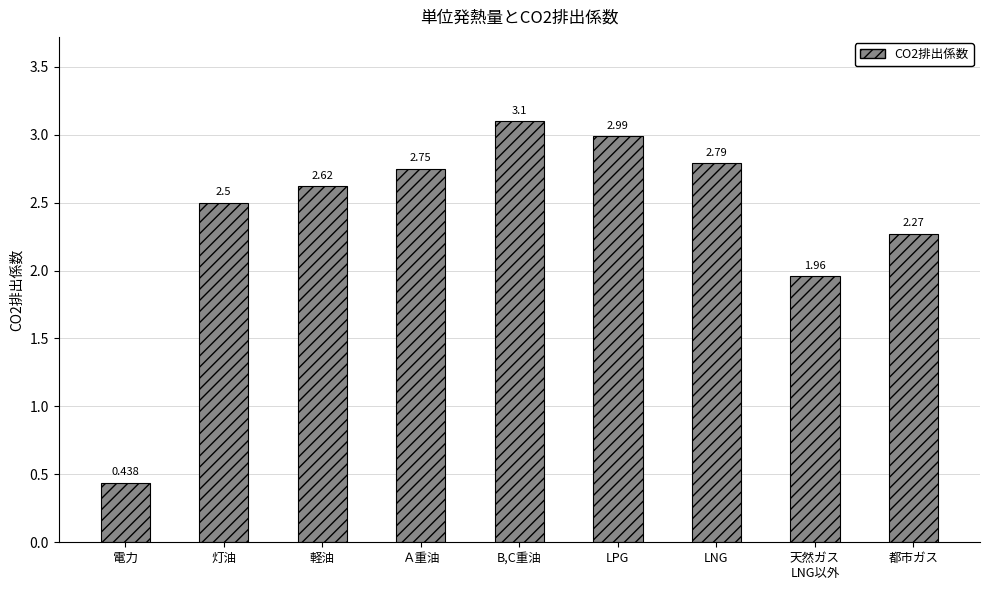

The chart shows a value of 1.2 at 軽油. True or false?

False